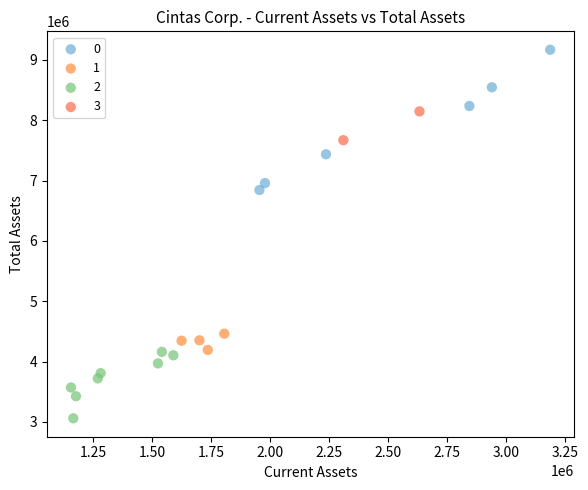

What are all the series names shown in the legend?

0, 1, 2, 3